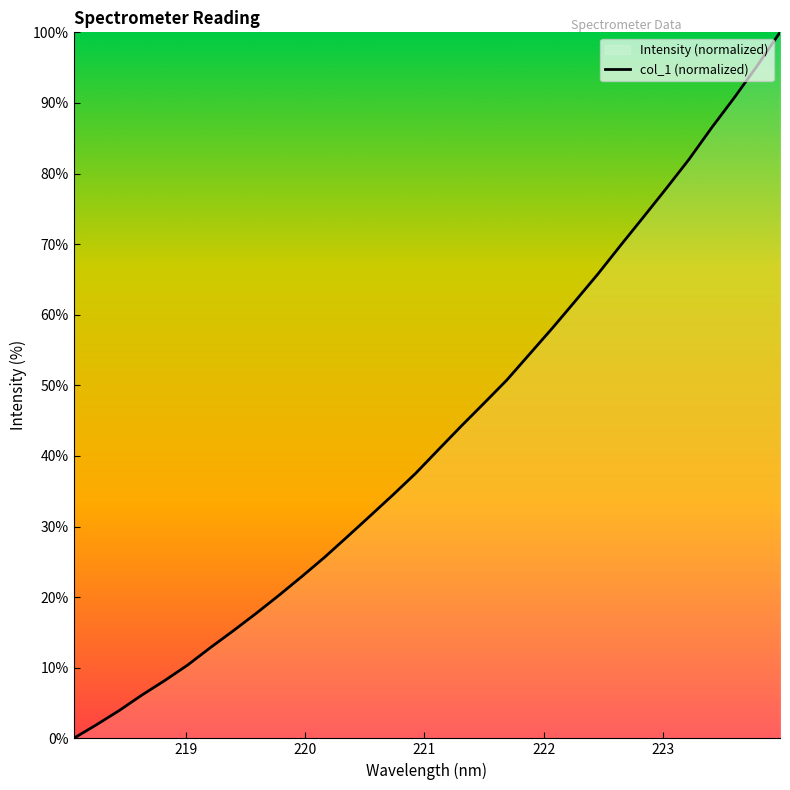

Reading left to right, what are all the values shown in this chart?

0.0	1.9	3.9	6.1	8.2	10.4	12.9	15.2	17.7	20.3	22.9	25.6	28.6	31.5	34.5	37.5	40.9	44.2	47.5	50.7	54.4	58.1	61.9	65.8	69.8	73.8	77.9	82.0	86.5	90.8	95.3	100.0